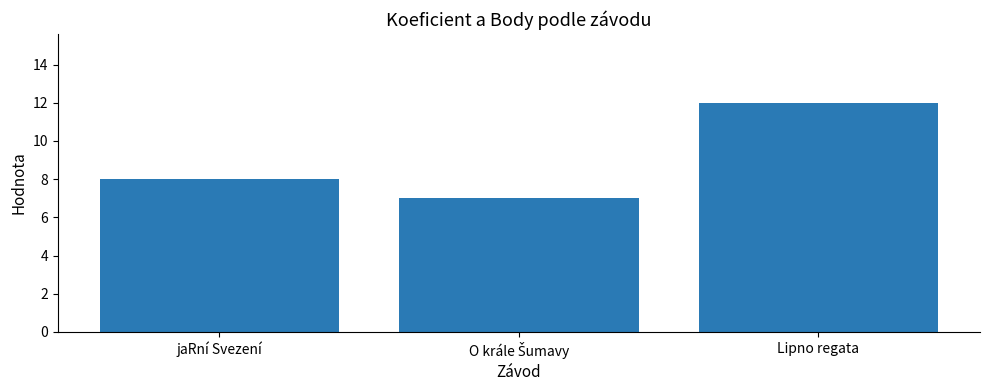

Reading left to right, what are all the values shown in this chart?

8	7	12